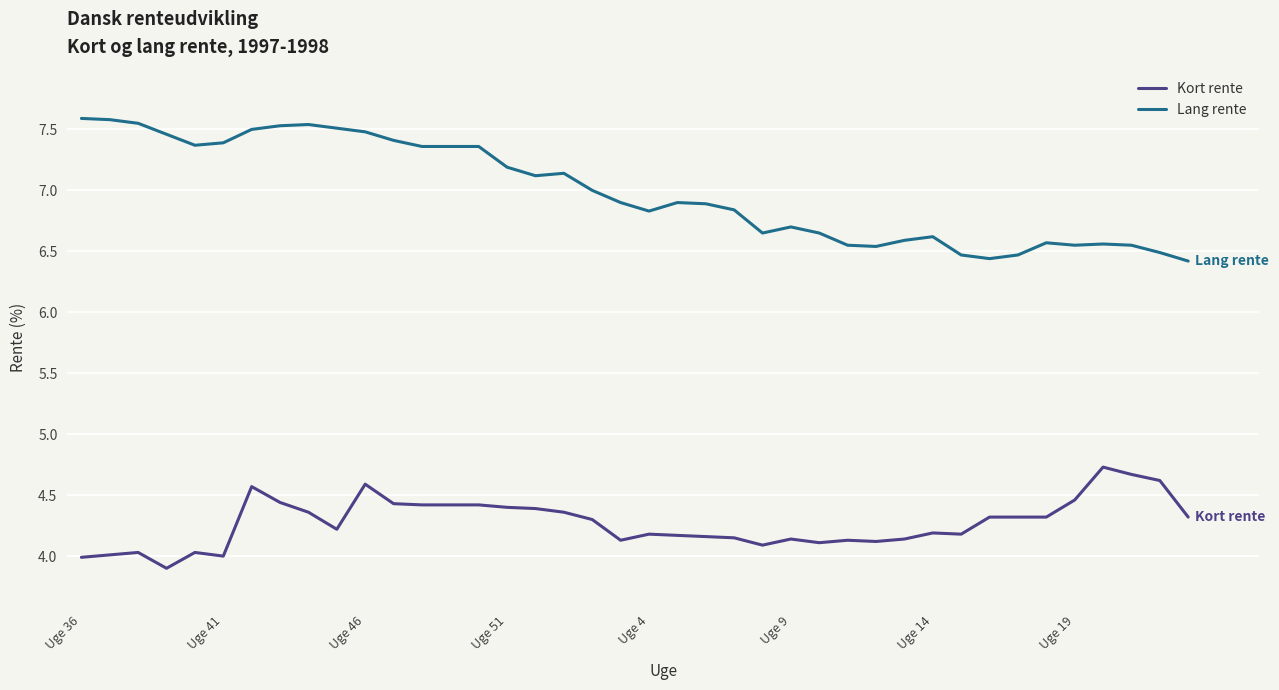

What is the greatest value displayed?

7.6